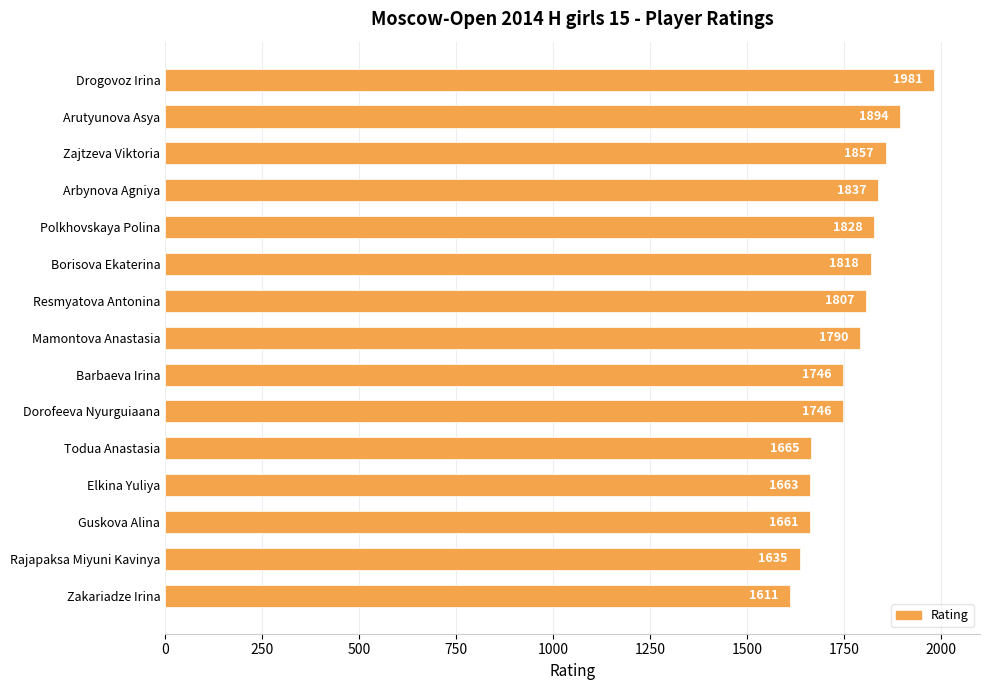

What is the label of the 4th bar from the bottom?

Elkina Yuliya